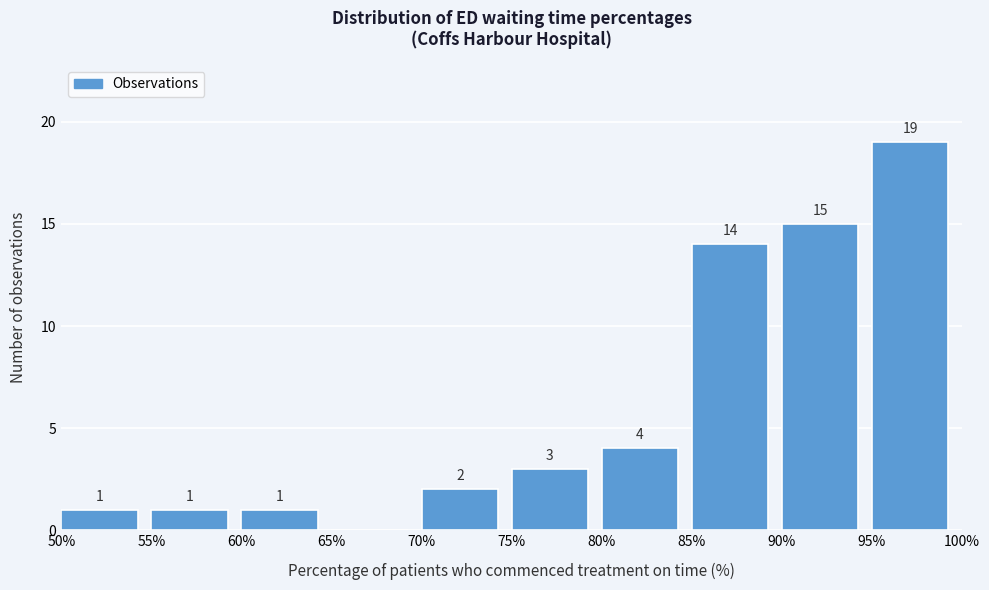

Over which range of the x-axis is the bar tallest?

95% to 100%